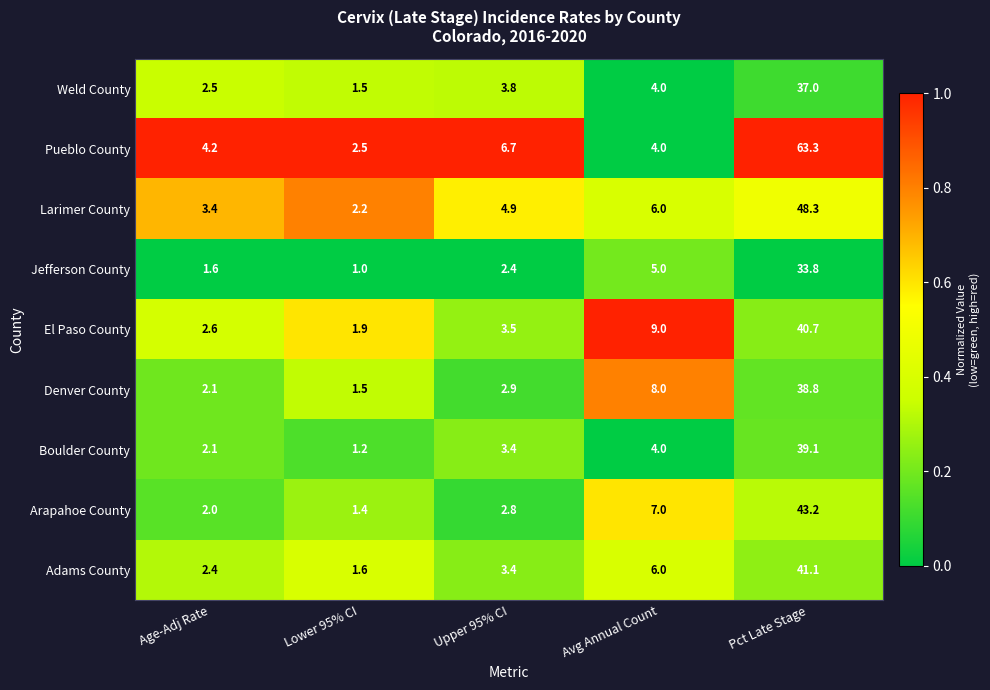

Rank the series by their maximum value, from lowest to highest.

Jefferson County, Weld County, Denver County, Boulder County, El Paso County, Adams County, Arapahoe County, Larimer County, Pueblo County